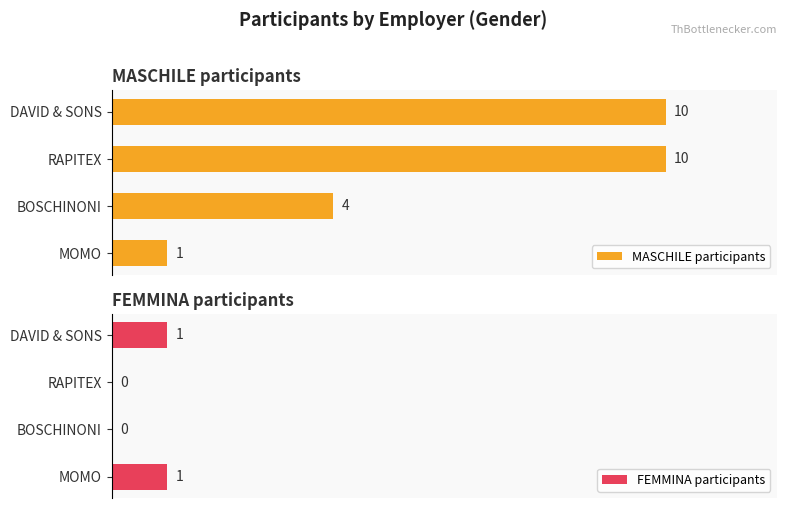

Which series changed the most between 0 and 2?

MASCHILE participants